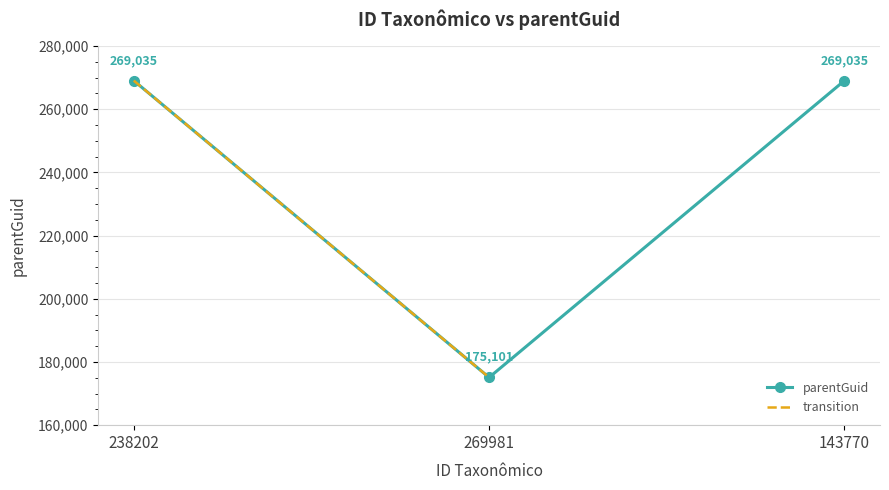

Reading left to right, extract all data points from this chart.

238202=269035	269981=175101	143770=269035